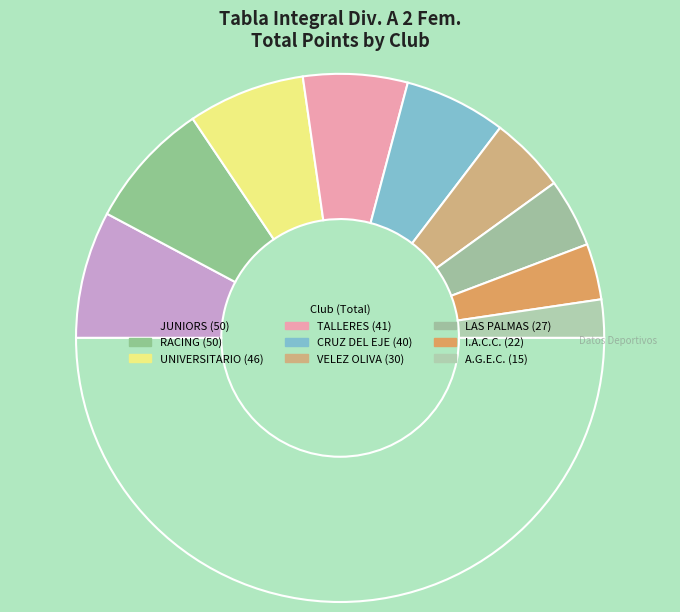

How many slices are in this pie chart?

10